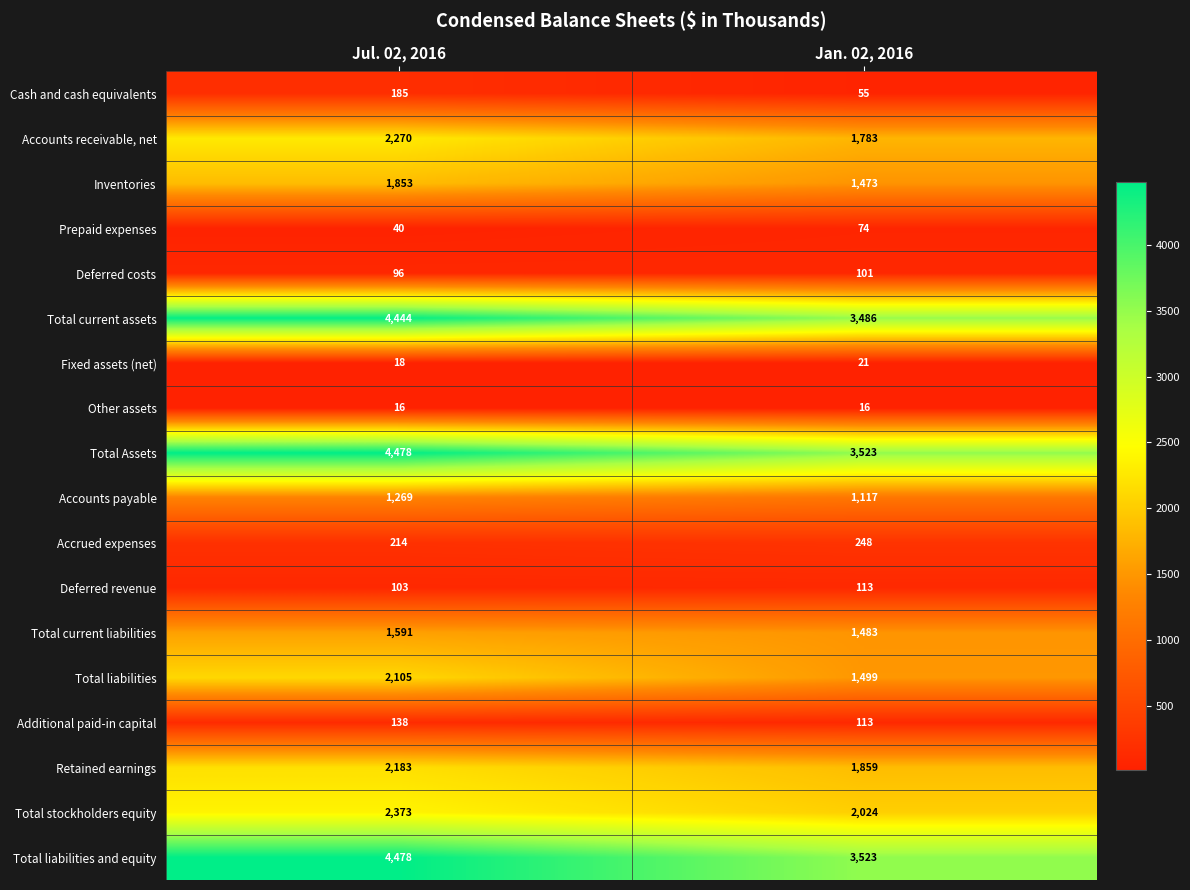

What is the maximum value shown in the chart?

4478